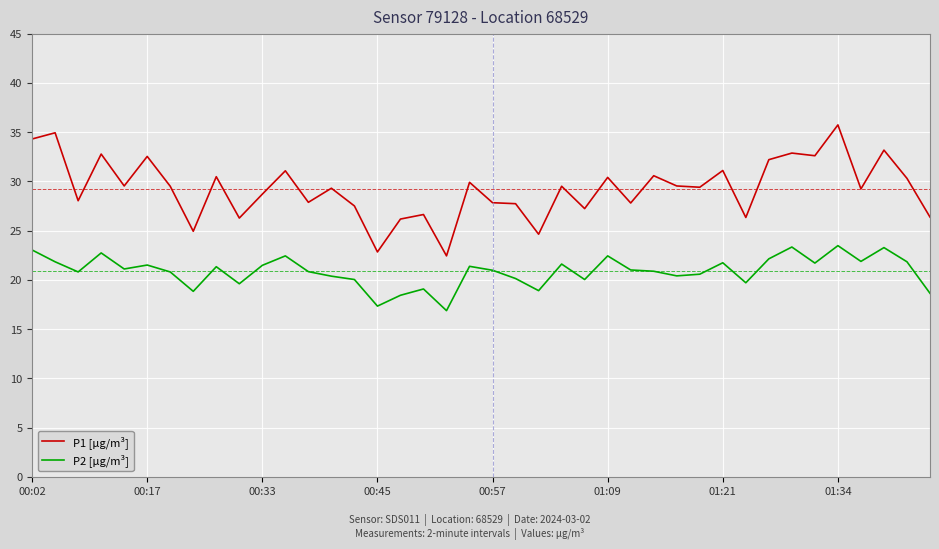

Which series has the largest total across all categories?

P1 [µg/m³]